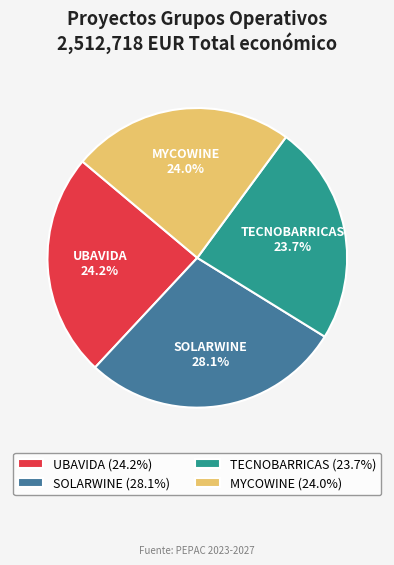

Which category has the biggest portion of the pie?

SOLARWINE